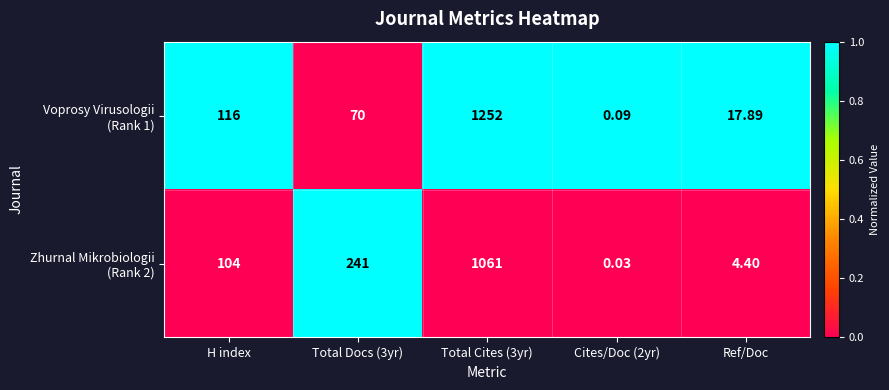

How many data points does each series have?

5